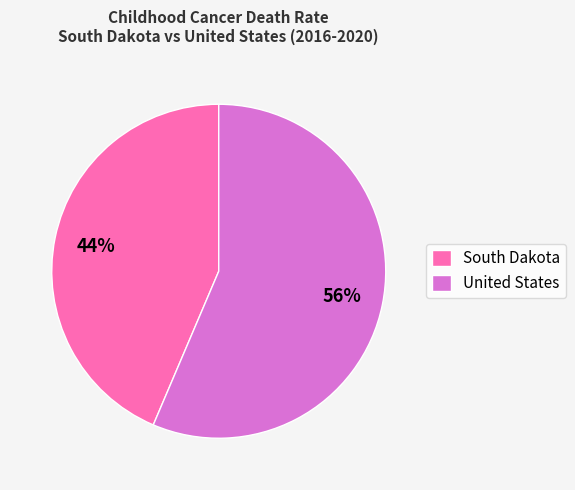

Combined, do South Dakota and United States account for over 50%?

Yes